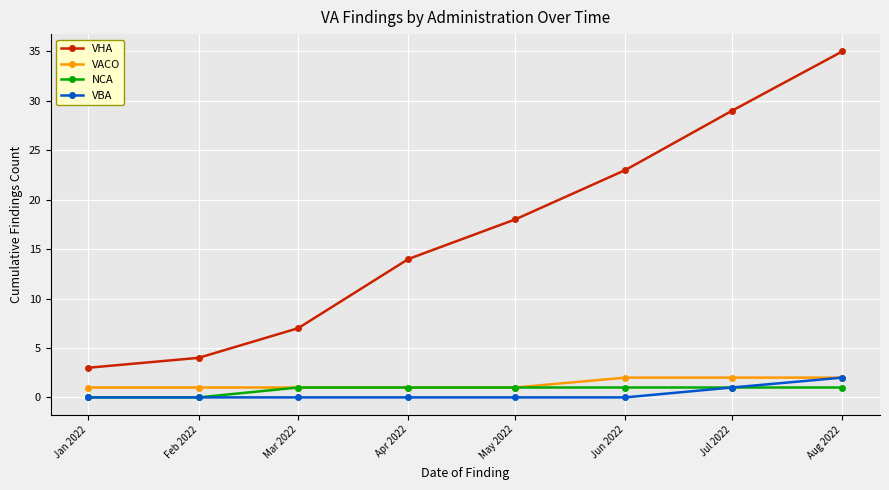

Which series has the largest range (max minus min)?

VHA